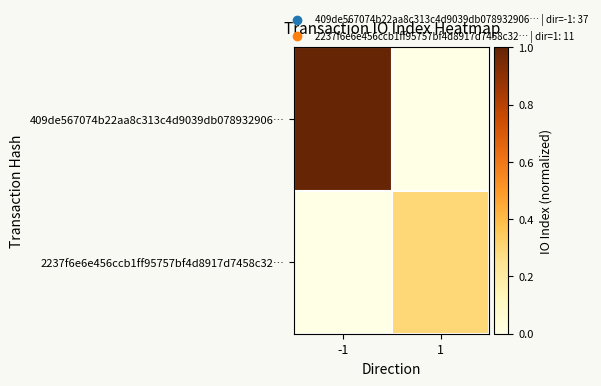

Which series has the widest spread of values?

409de567074b22aa8c313c4d9039db078932906…